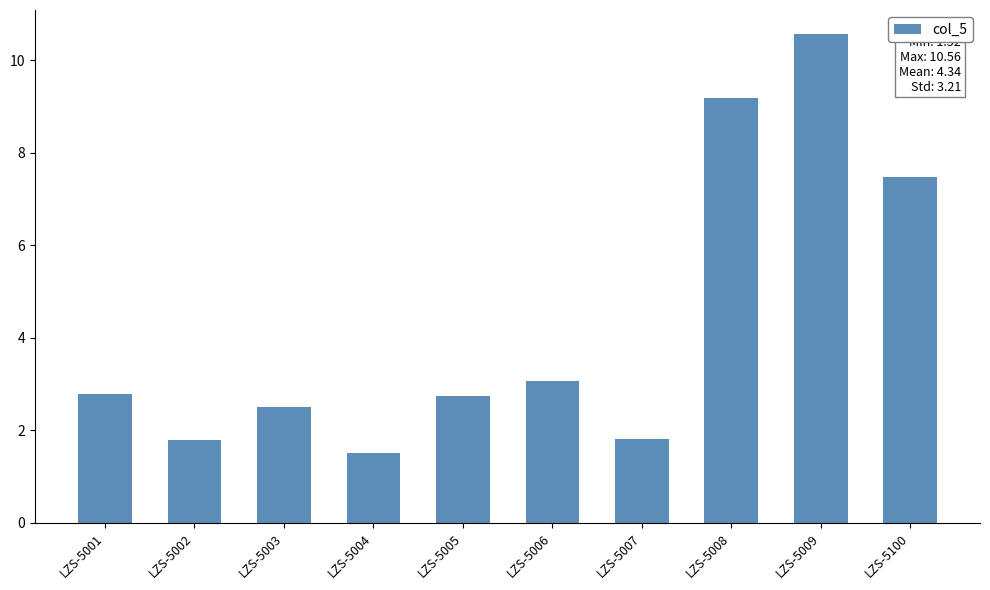

Approximately how many times larger is the value at LZS-5002 compared to LZS-5001?

0.6